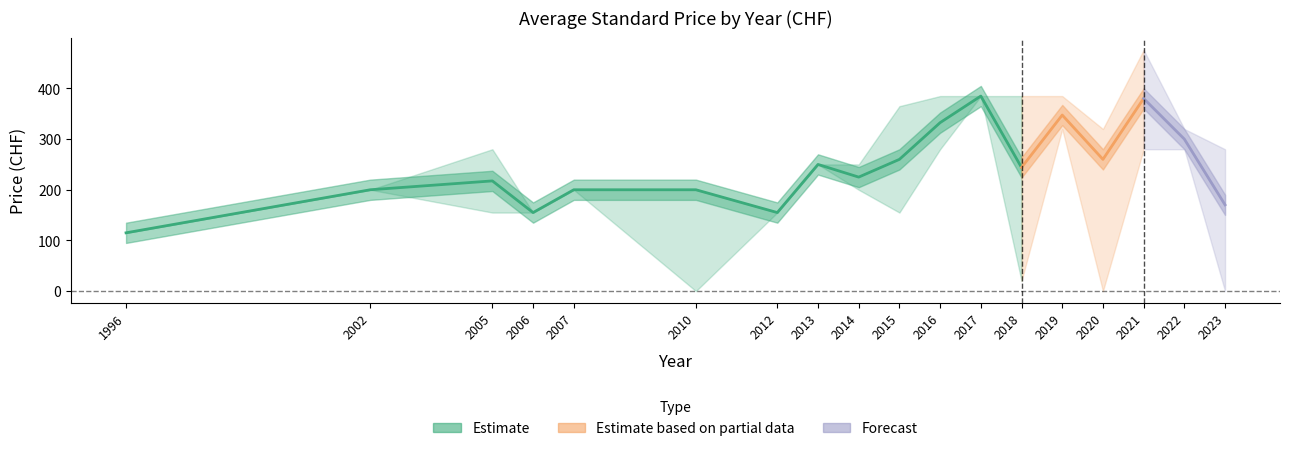

At which label does PRINT_high reach its peak?

2021